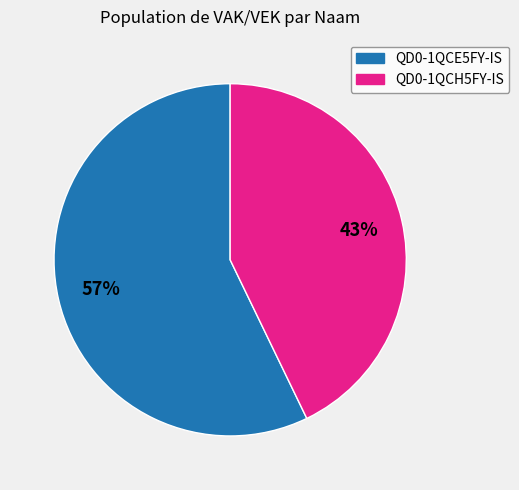

To the nearest percent, what portion does QD0-1QCE5FY-IS represent?

57%